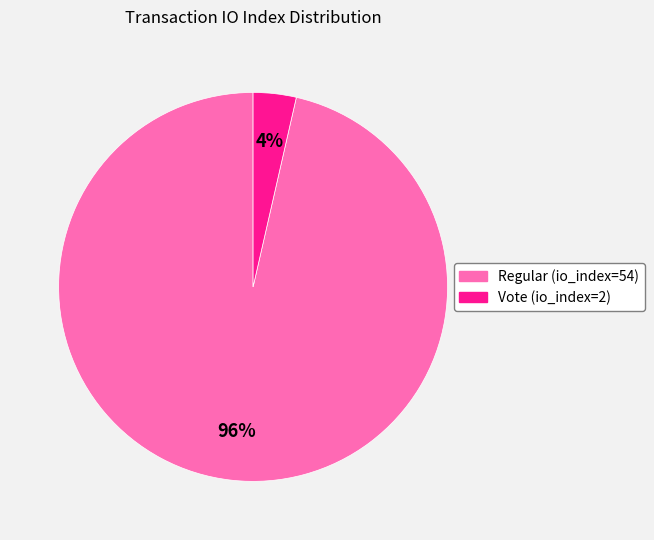

Is the sum of Vote (io_index=2) and Regular (io_index=54) greater than half?

Yes